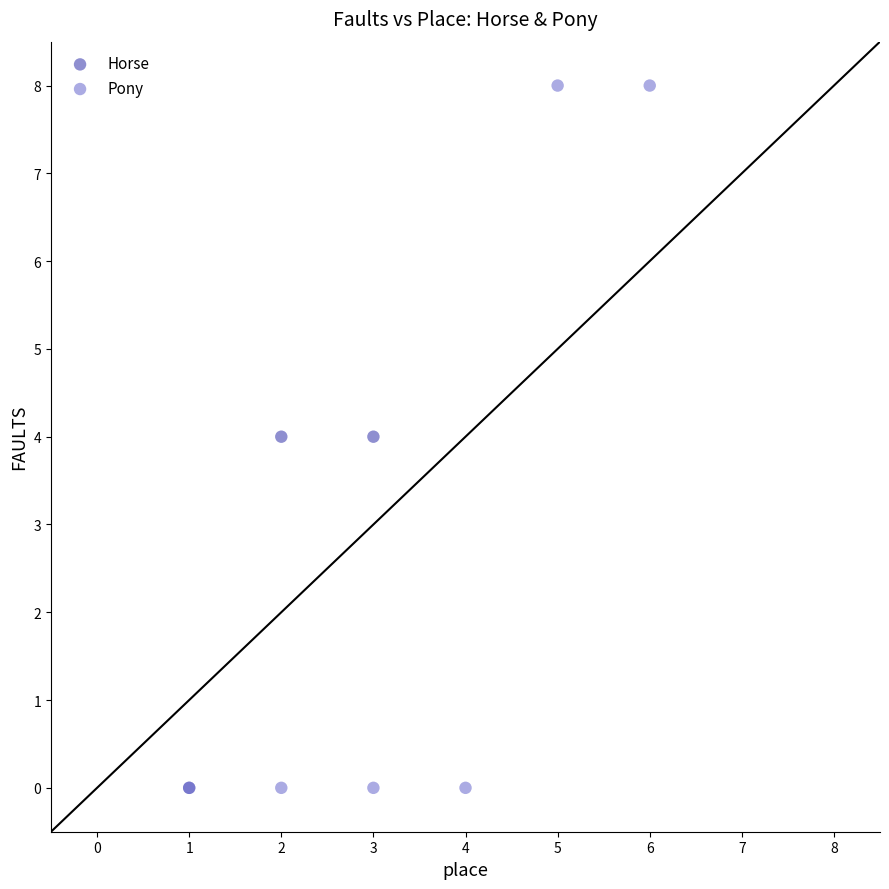

Which series has the largest Y range (max minus min)?

Pony